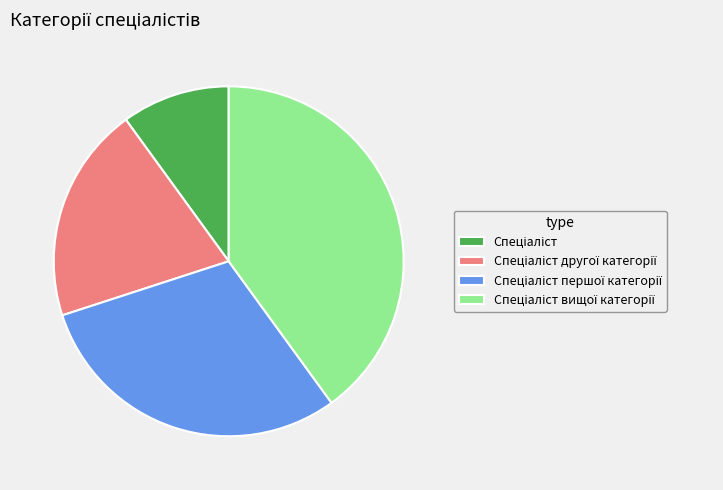

Is there any slice that represents more than half of the pie?

No